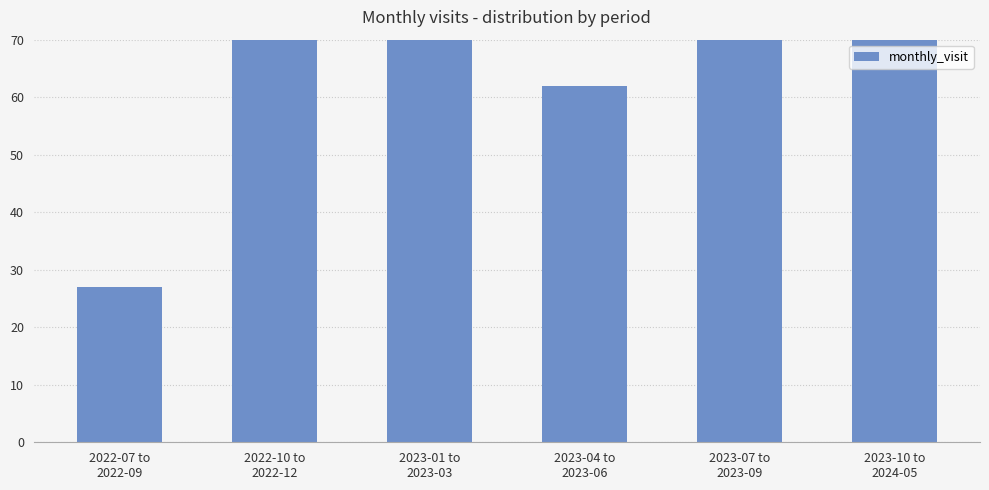

At which label is the value closest to 94?

2022-10 to
2022-12